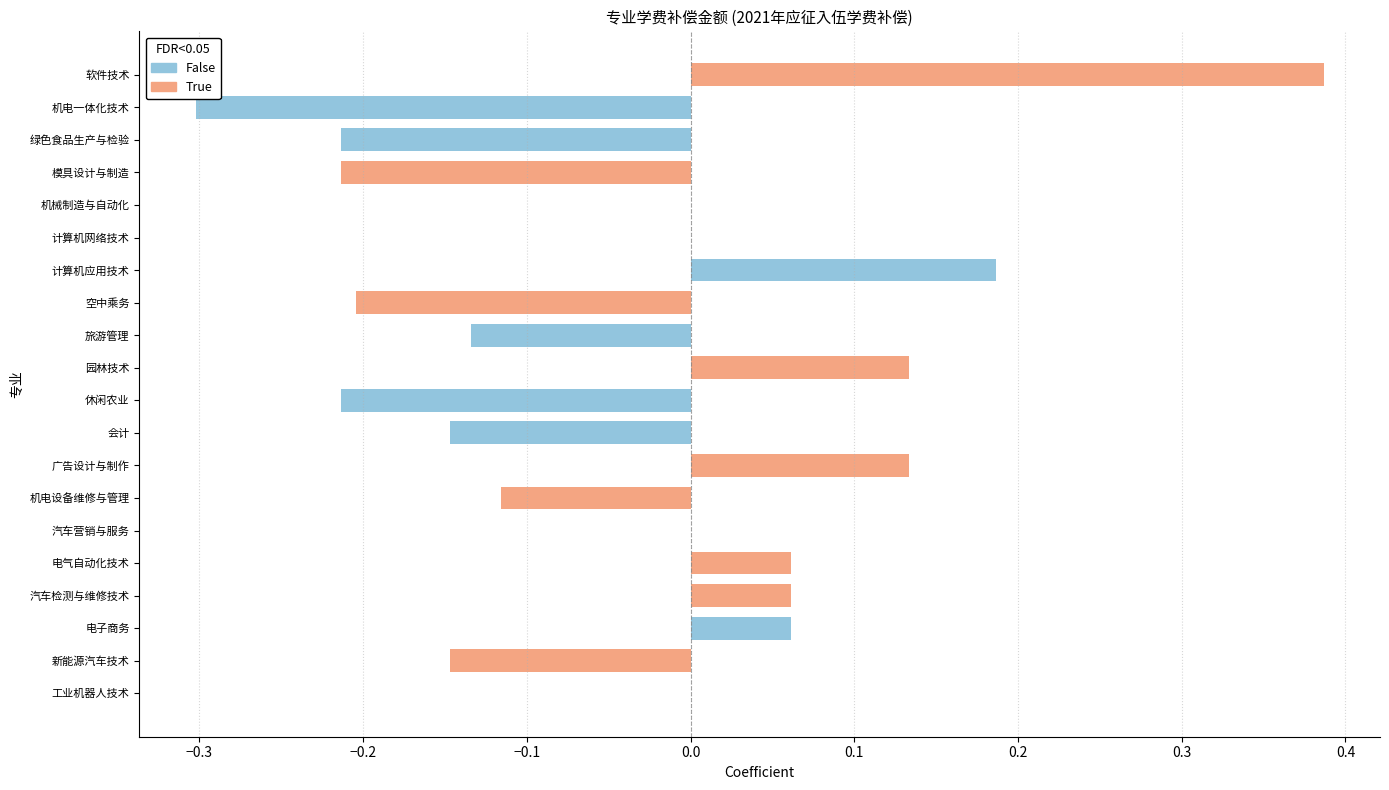

Are the bars horizontal?

Yes